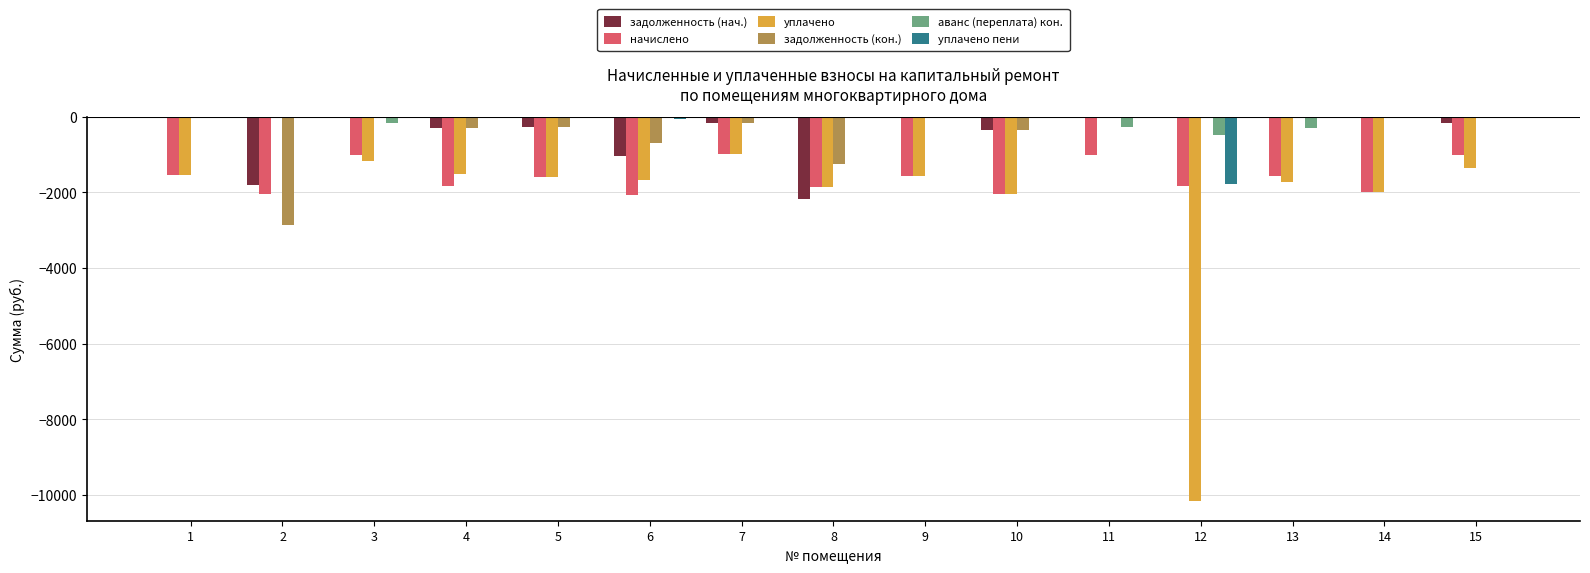

What is the total value across all series at 4?

-3948.0